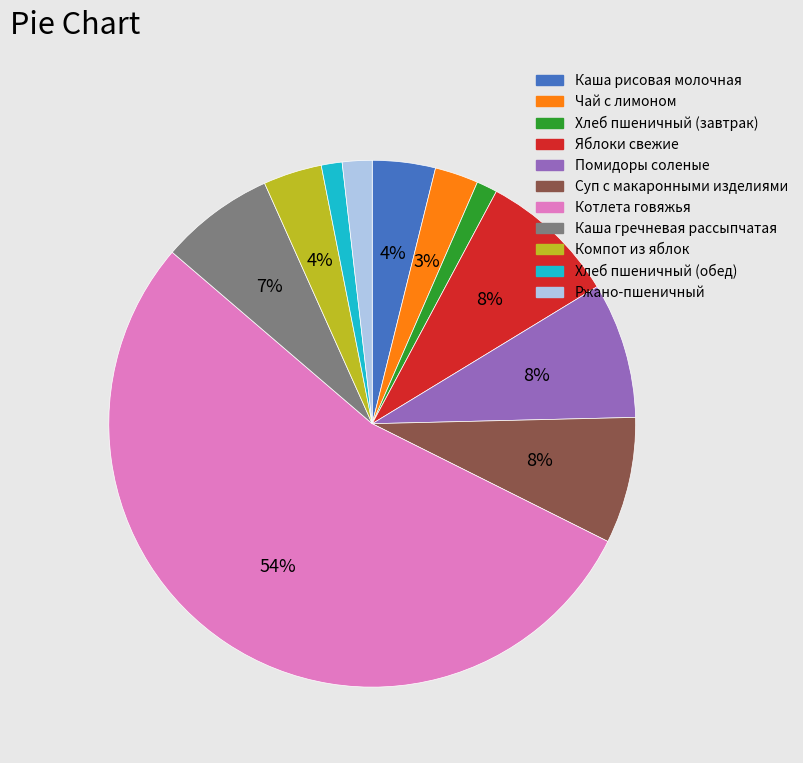

Do Каша гречневая рассыпчатая and Ржано-пшеничный together represent more than half of the pie?

No